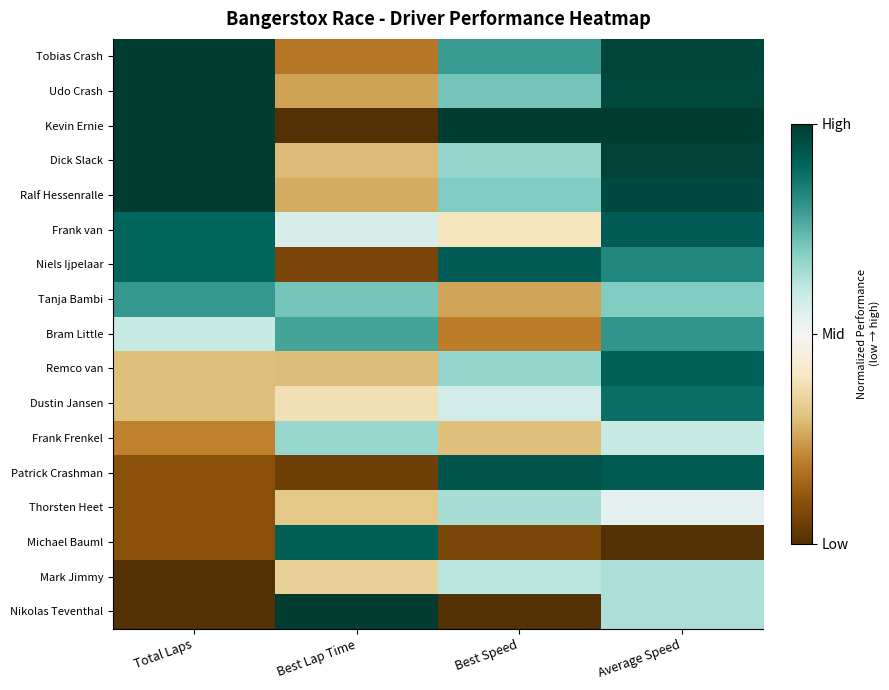

At which category does the chart reach its minimum across all series?

Best Lap Time